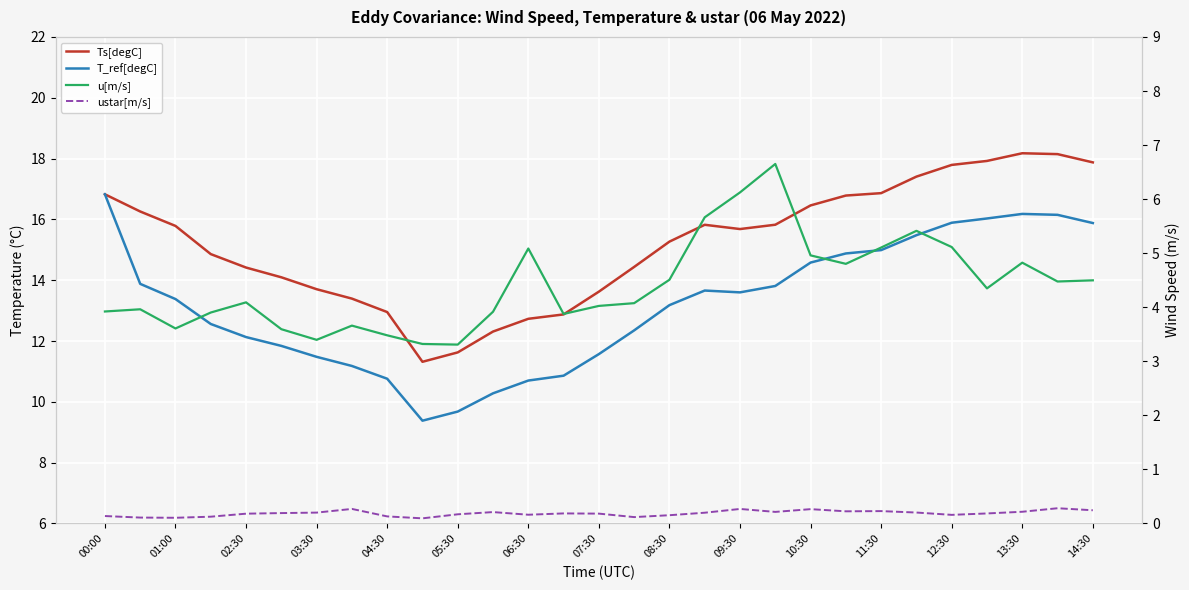

Reading right to left, extract all data points from this chart.

Ts[degC]: 17.9	18.1	18.2	17.9	17.8	17.4	16.9	16.8	16.5	15.8	15.7	15.8	15.3	14.4	13.6	12.9	12.7	12.3	11.6	11.3	13.0	13.4	13.7	14.1	14.4	14.9	15.8	16.3	16.8
T_ref[degC]: 15.9	16.1	16.2	16.0	15.9	15.5	15.0	14.9	14.6	13.8	13.6	13.7	13.2	12.4	11.6	10.9	10.7	10.3	9.7	9.4	10.8	11.2	11.5	11.8	12.1	12.6	13.4	13.9	16.8
u[m/s]: 4.5	4.5	4.8	4.3	5.1	5.4	5.1	4.8	5.0	6.7	6.1	5.7	4.5	4.1	4.0	3.9	5.1	3.9	3.3	3.3	3.5	3.7	3.4	3.6	4.1	3.9	3.6	4.0	3.9
ustar[m/s]: 0.2	0.3	0.2	0.2	0.2	0.2	0.2	0.2	0.3	0.2	0.3	0.2	0.2	0.1	0.2	0.2	0.2	0.2	0.2	0.1	0.1	0.3	0.2	0.2	0.2	0.1	0.1	0.1	0.1